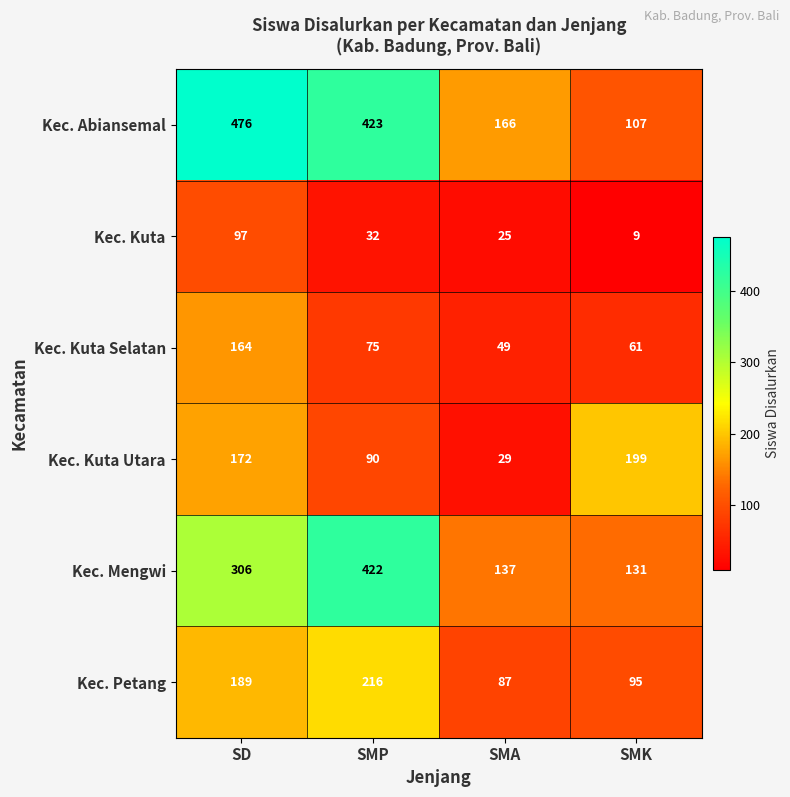

At how many categories does at least one series exceed 71?

4